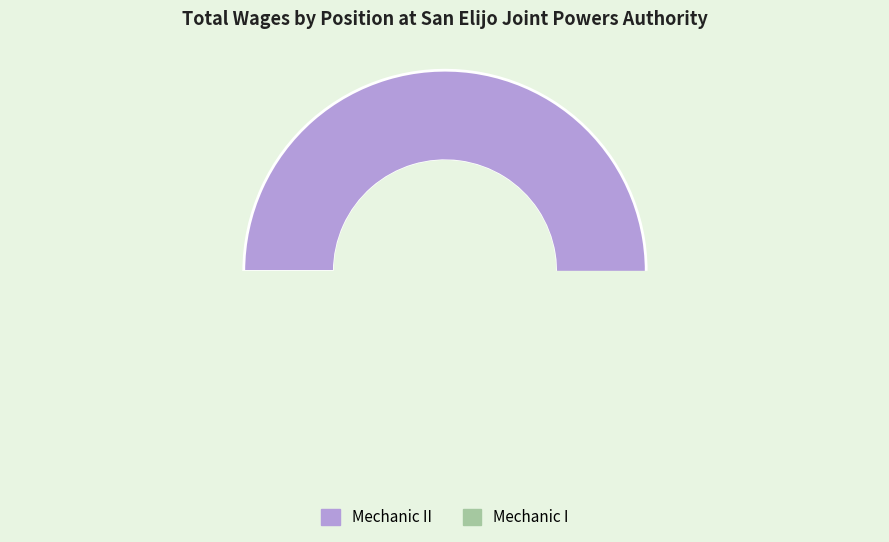

How many slices are in this pie chart?

2